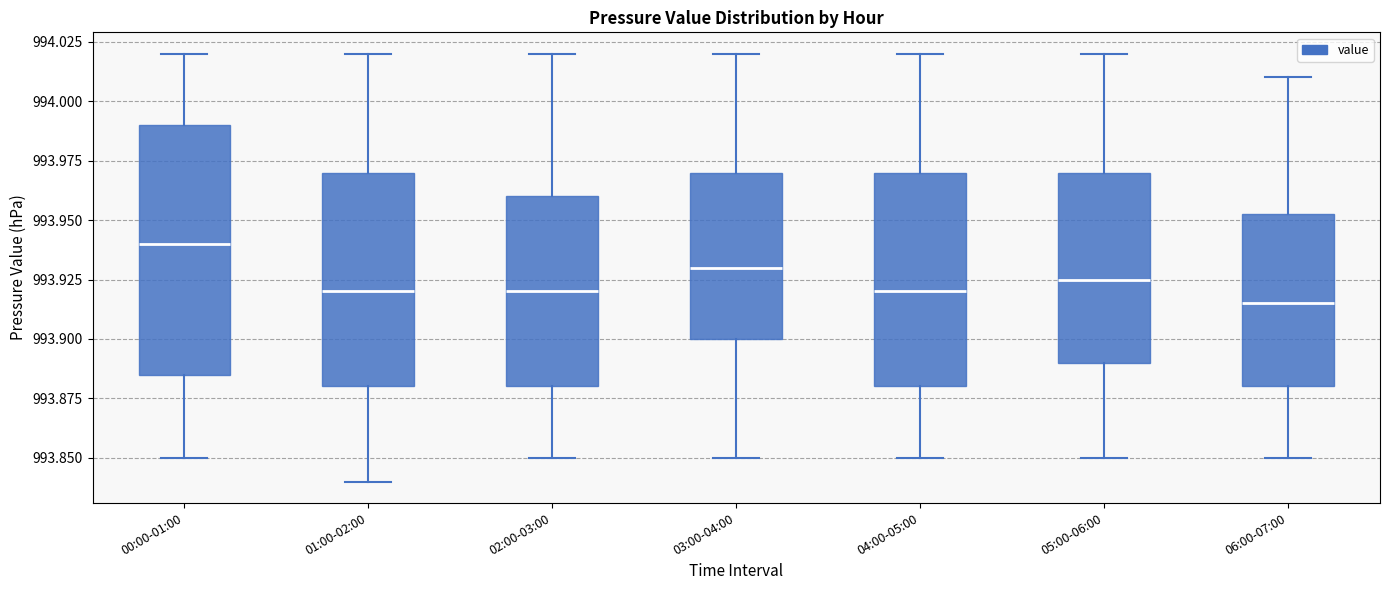

Where is the lower edge of the box for 05:00-06:00 on the y-axis? The values are not printed on the chart, so give them approximately, as read against the axis.

993.890